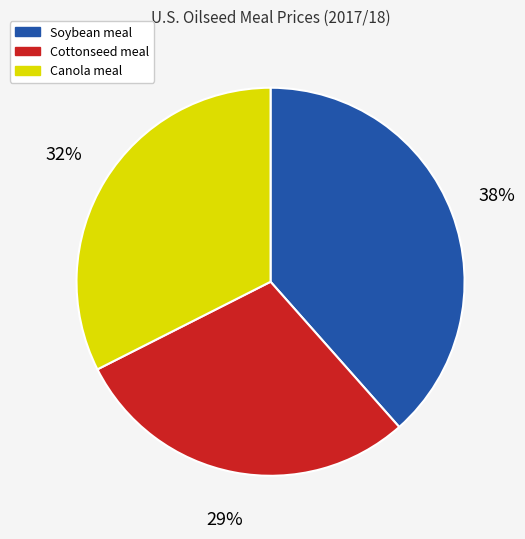

Is Soybean meal the majority of the pie?

No